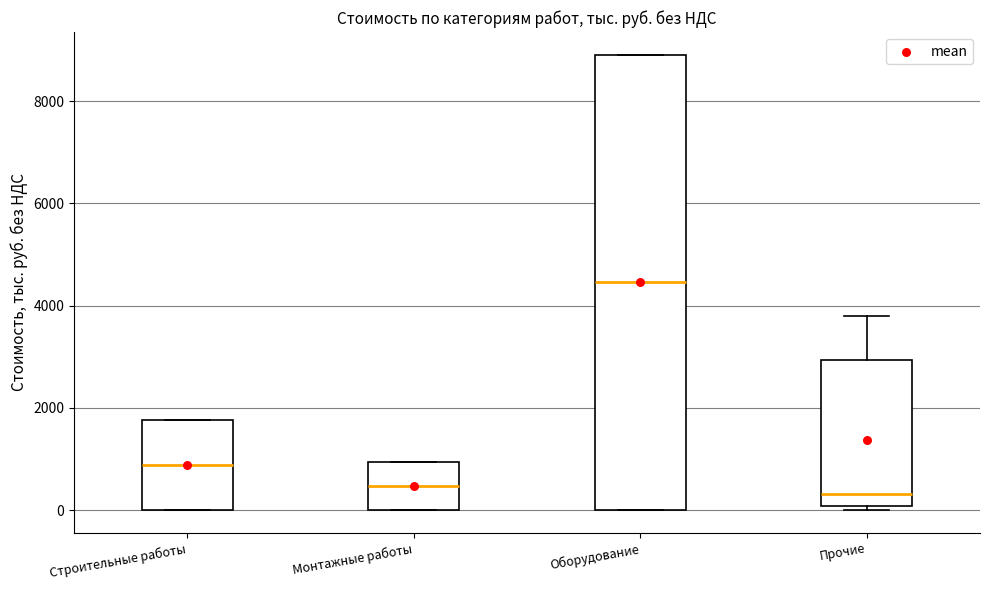

Comparing the boxes themselves (not the whiskers), which one is the tallest?

Оборудование